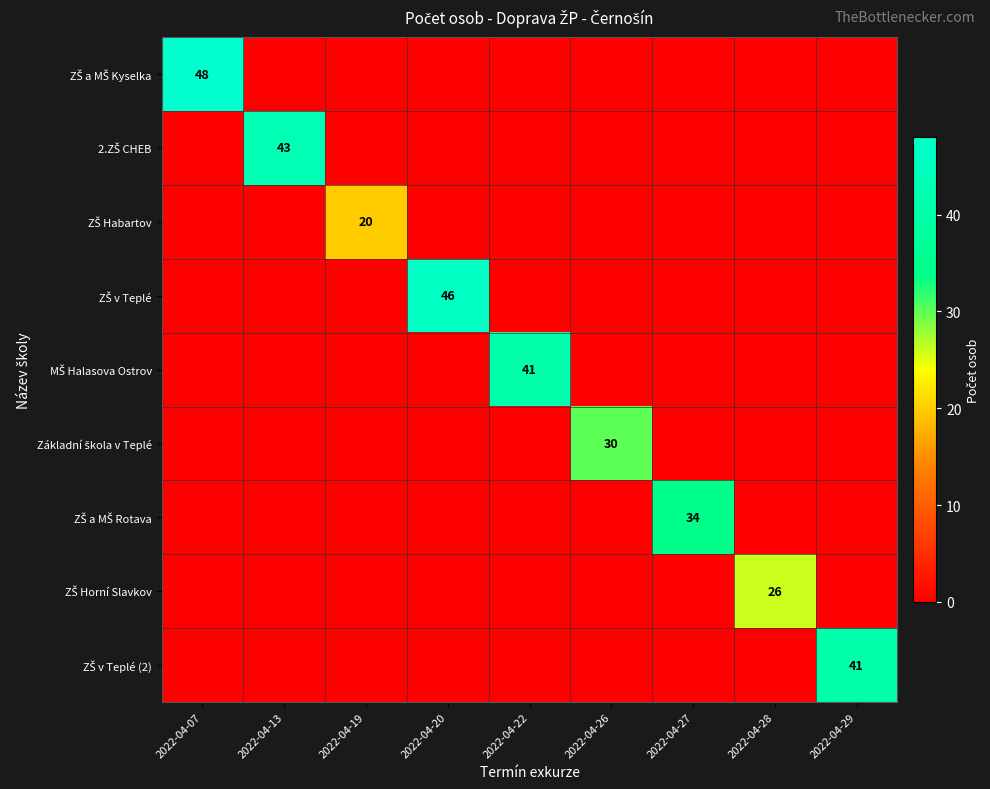

At which label is ZŠ v Teplé (2) closest to 20?

2022-04-07